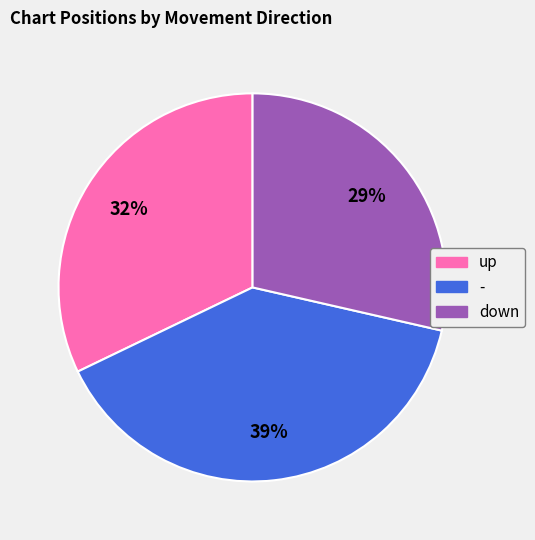

Count the number of slices in the pie.

3